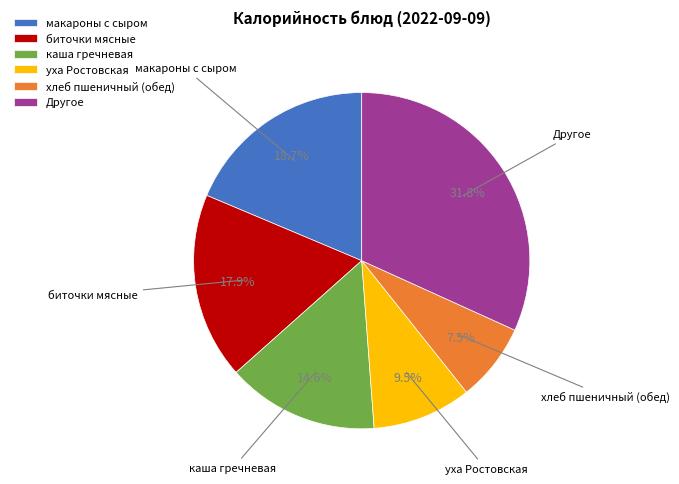

Is there a majority slice in this chart?

No